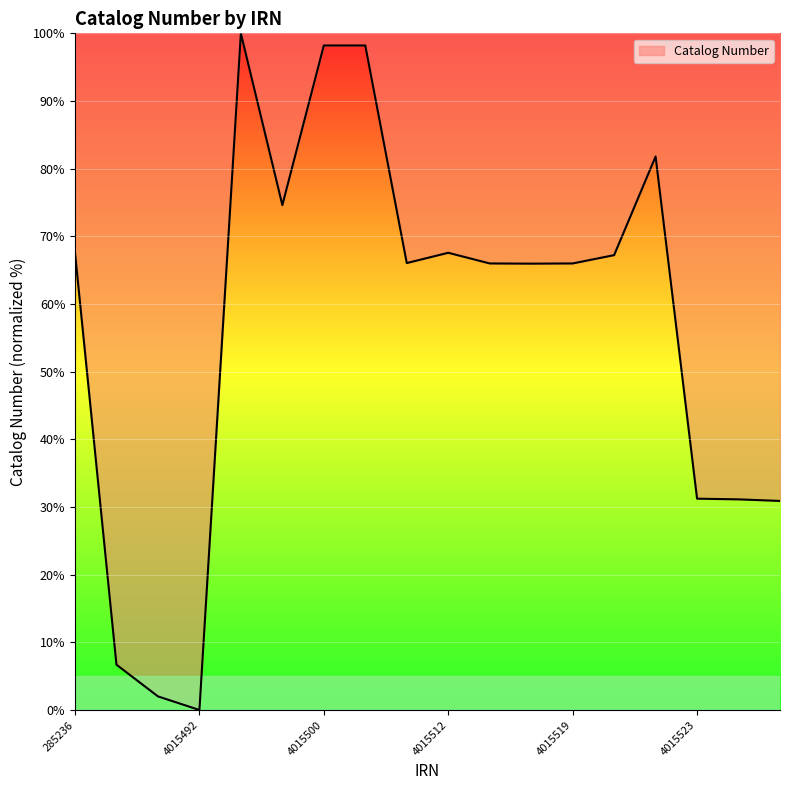

What is the greatest value displayed?

100.0